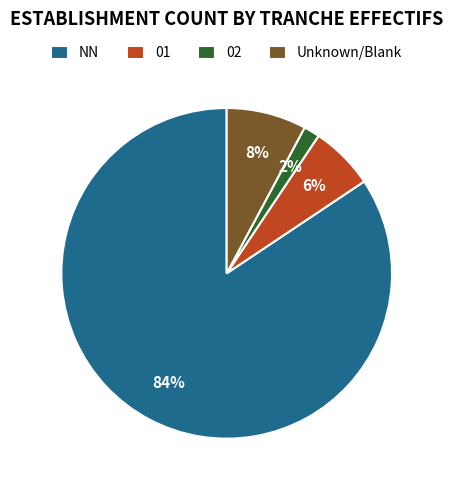

Count the number of slices in the pie.

4